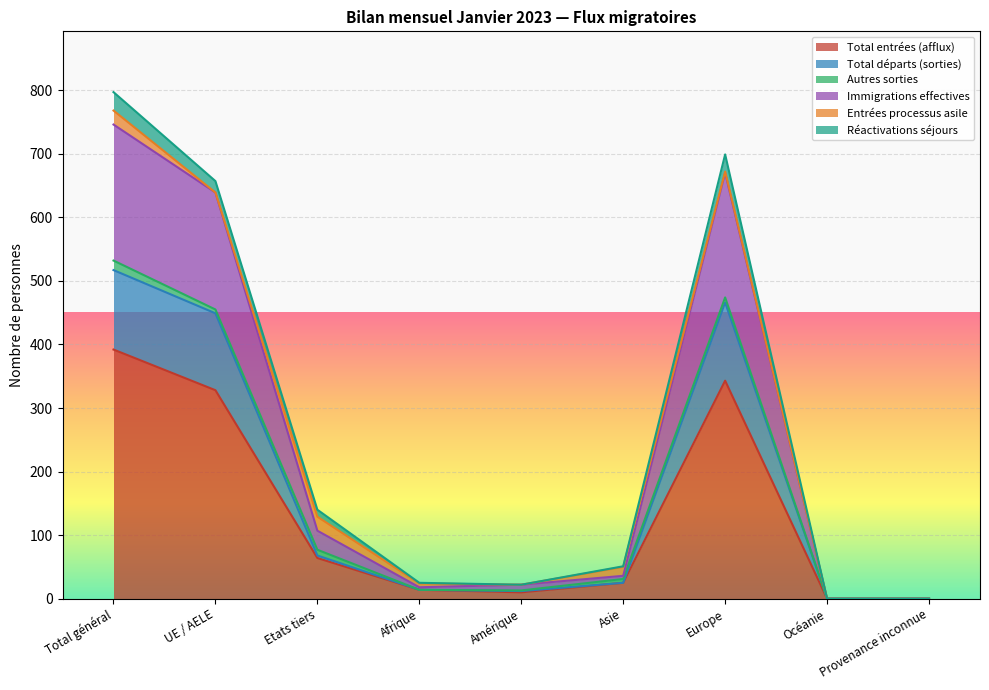

True or false: Immigrations effectives and Total entrées (afflux) intersect in this chart.

False